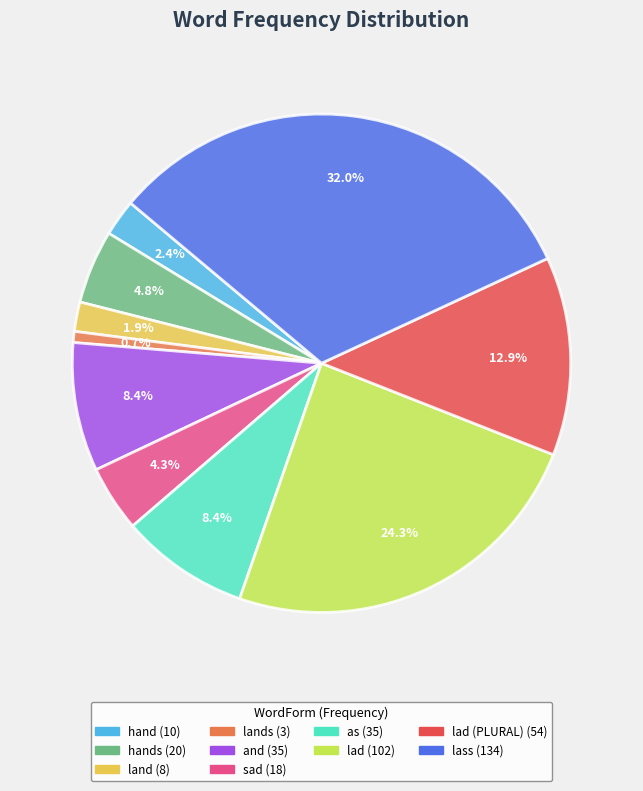

Is there a majority slice in this chart?

No